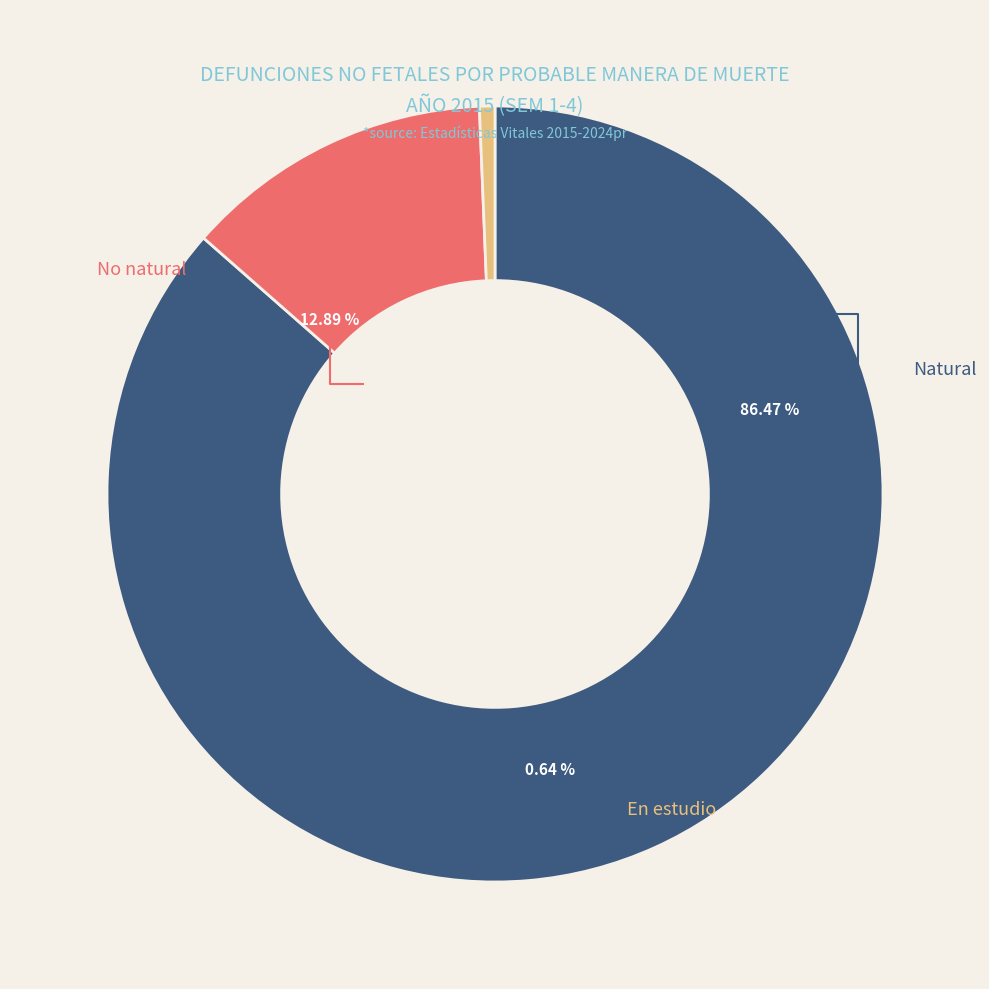

Is there a majority slice in this chart?

Yes